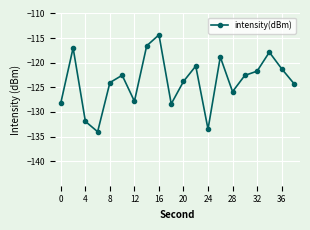

What is the greatest value displayed?

-114.3